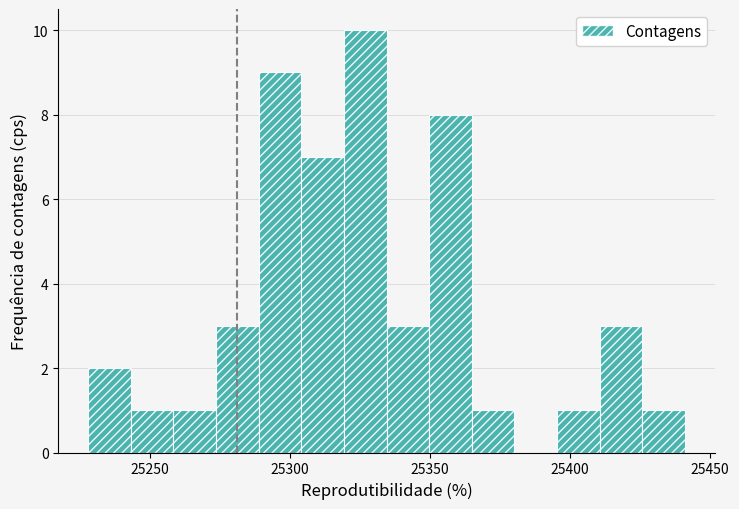

Around what value on the x-axis is the tallest bar? Give the approximate position of its centre, as read against the axis.

25325